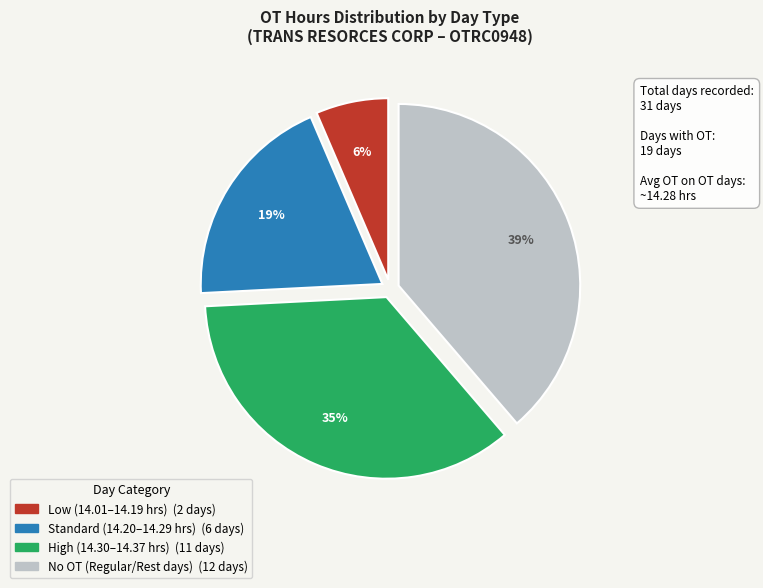

Does any single category account for the majority?

No